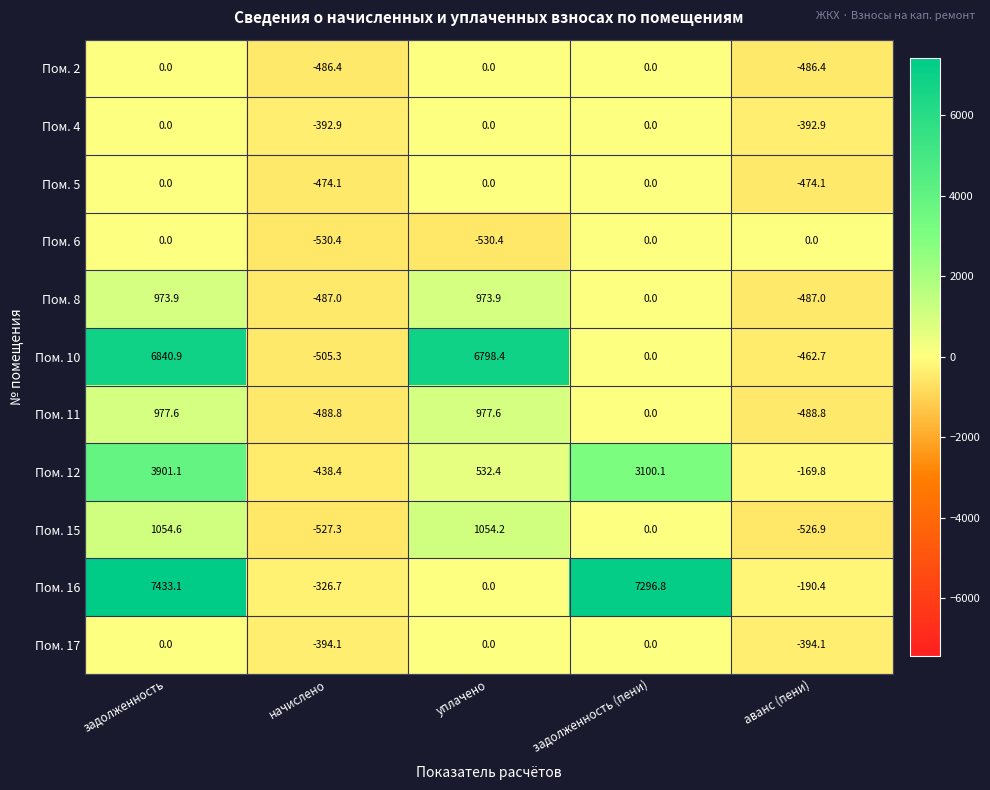

The Пом. 11 series shows 423.3 at задолженность. True or false?

False